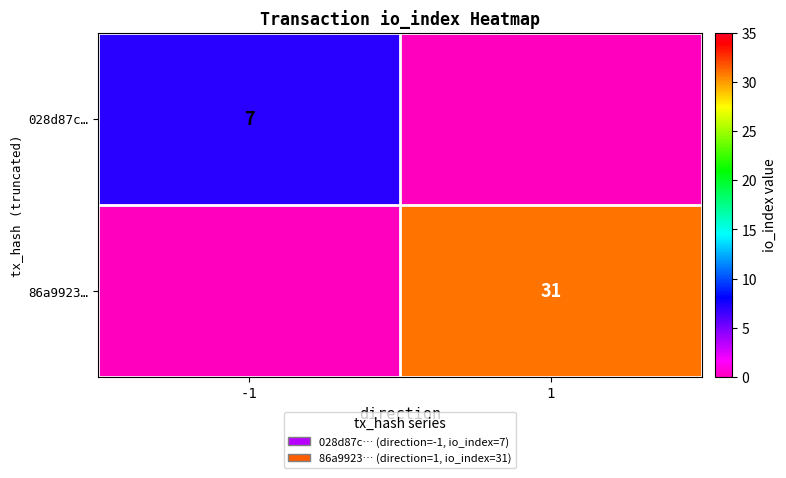

What is the greatest value displayed?

31